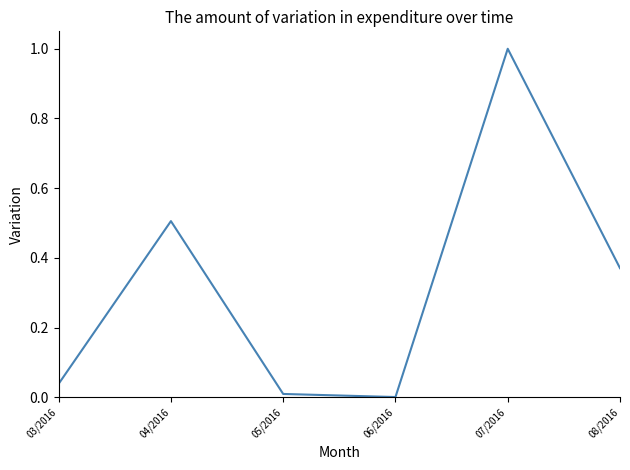

What is the sum of the values at 05/2016 and 07/2016?

1.0